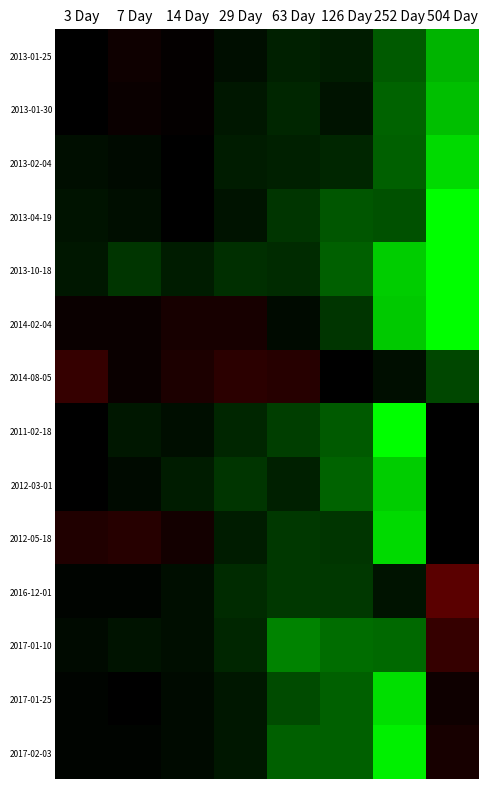

Which label corresponds to the smallest value in the chart?

504 Day